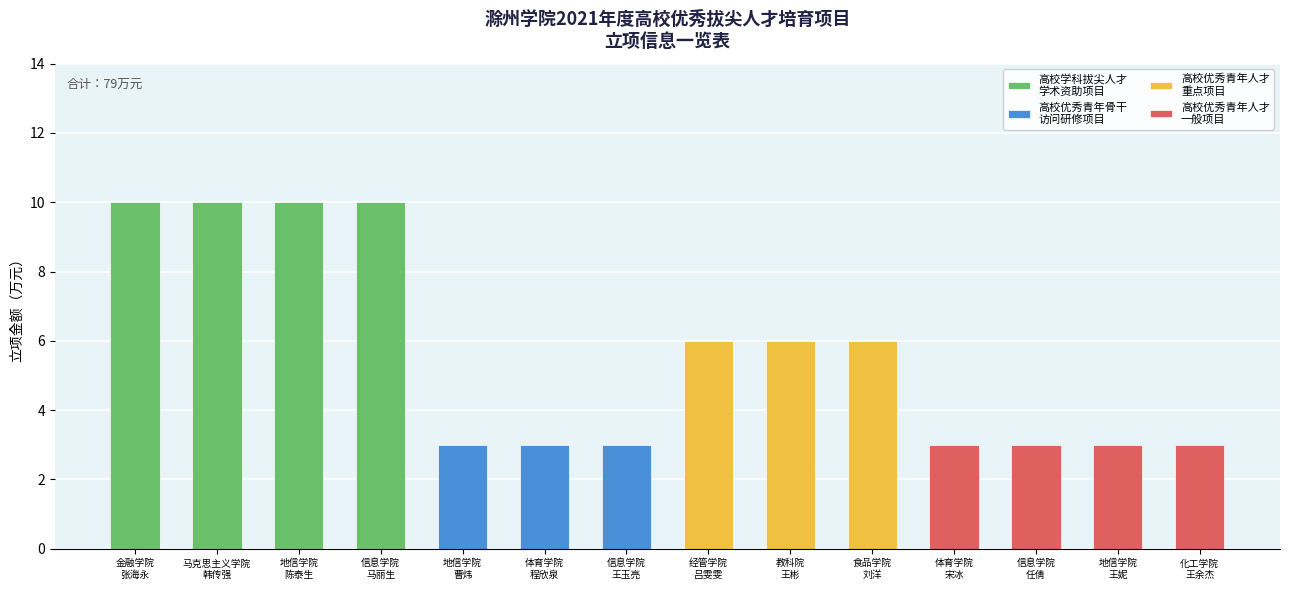

Rank the categories by value from lowest to highest.

地信学院
曹炜, 体育学院
程欣泉, 信息学院
王玉亮, 体育学院
宋冰, 信息学院
任倩, 地信学院
王妮, 化工学院
王余杰, 经管学院
吕雯雯, 教科院
王彬, 食品学院
刘洋, 金融学院
张海永, 马克思主义学院
韩传强, 地信学院
陈泰生, 信息学院
马丽生